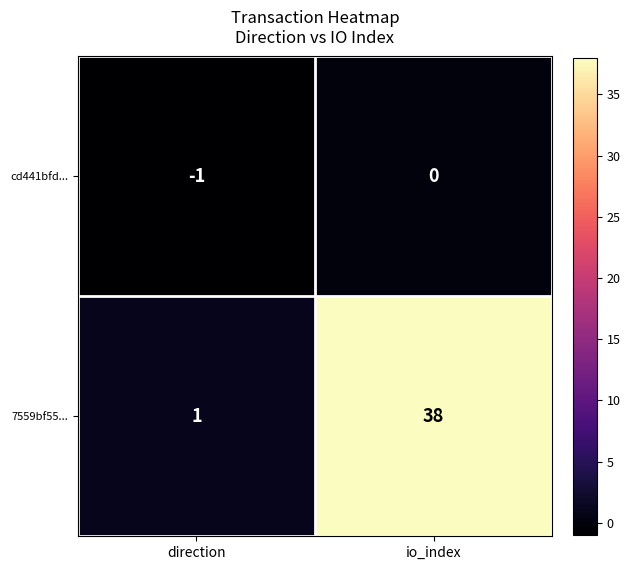

At how many categories does at least one series exceed 36?

1